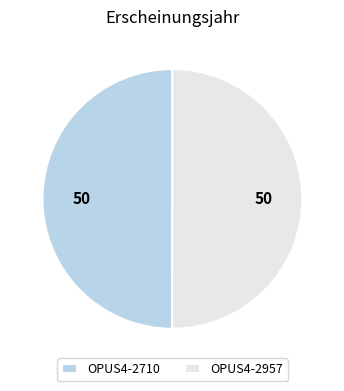

Do OPUS4-2957 and OPUS4-2710 together represent more than half of the pie?

Yes